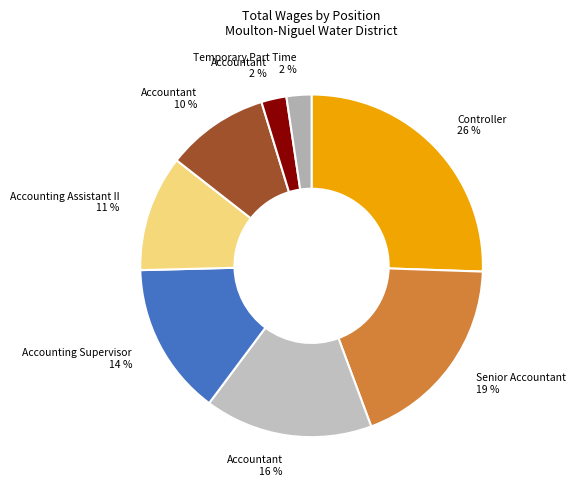

To the nearest percent, what is the average slice percentage?

12%